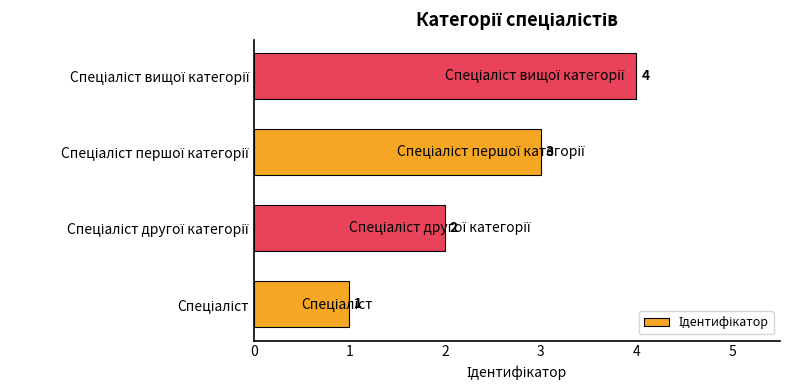

What is the difference between the maximum and minimum values?

3